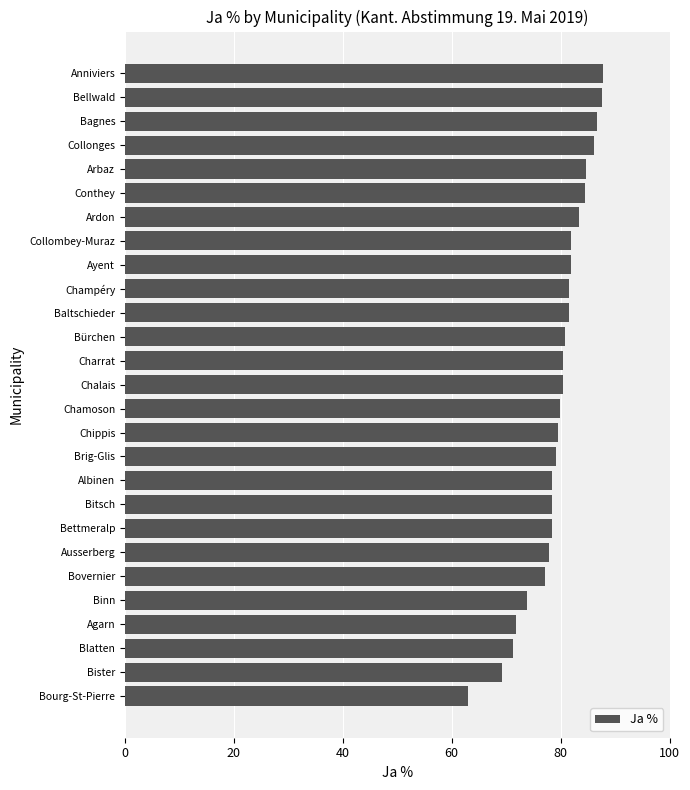

What is the difference between the second highest and minimum values?

24.6